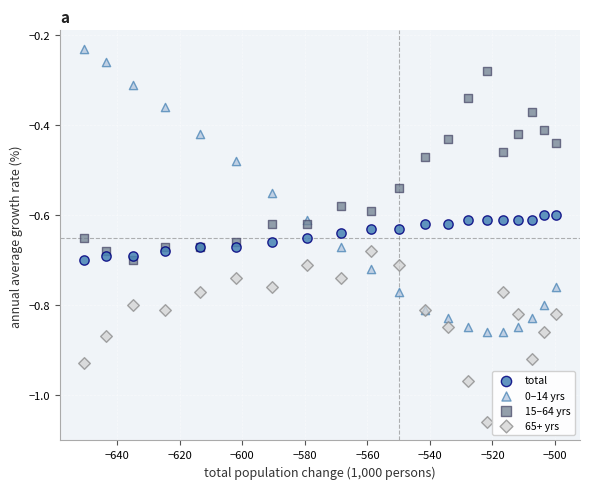

Which series contains the highest Y value?

0–14 yrs